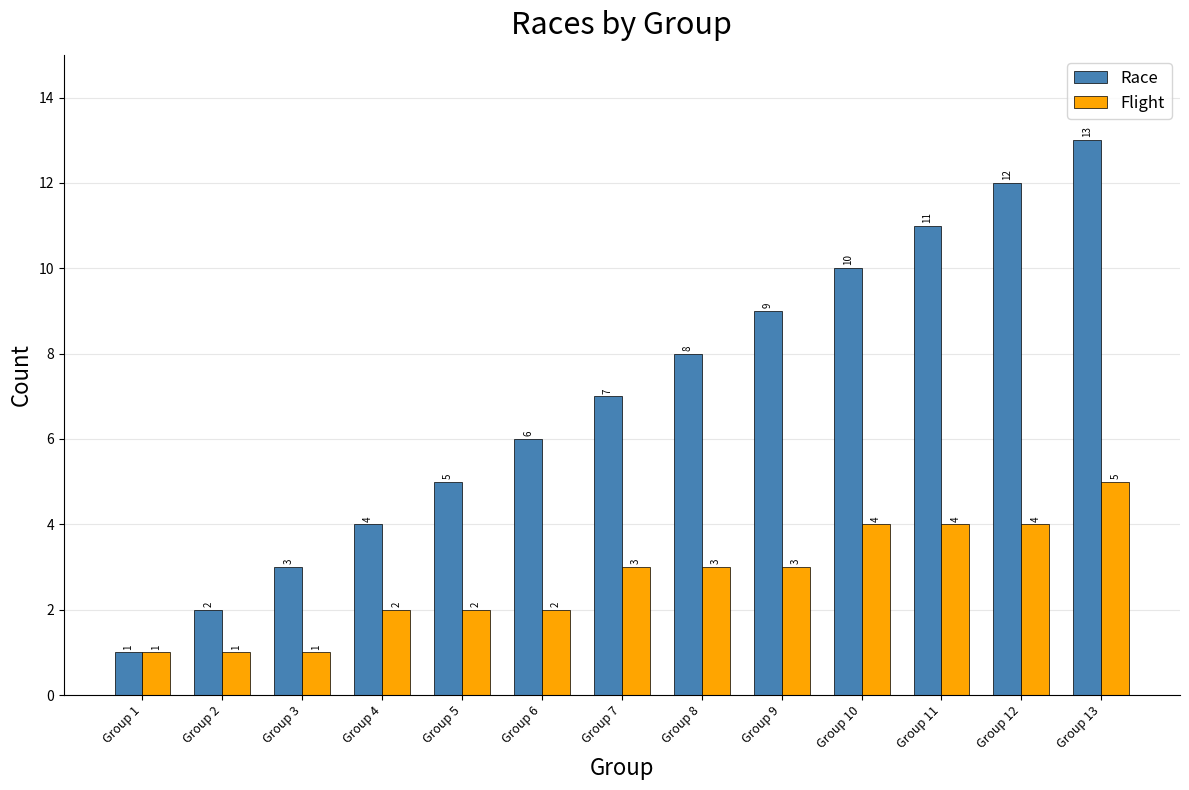

Which series has the widest spread of values?

Race